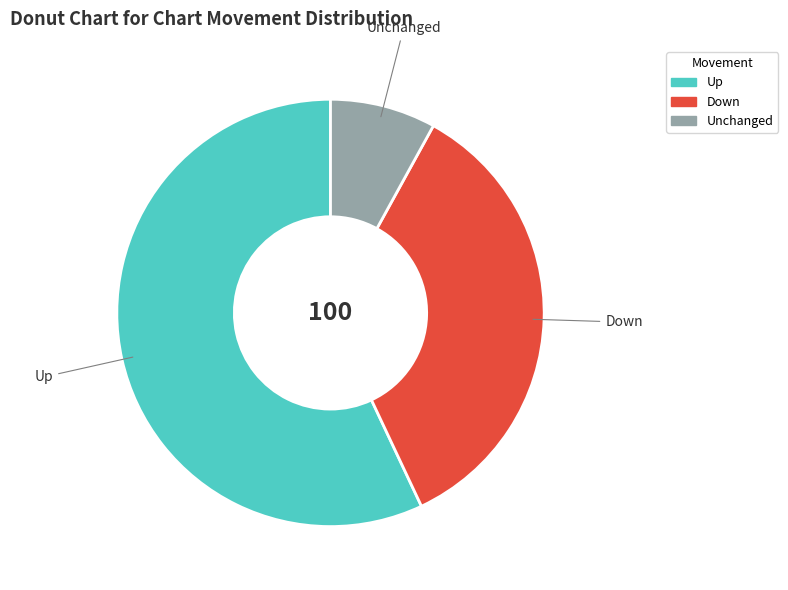

Which slice is the largest?

Up